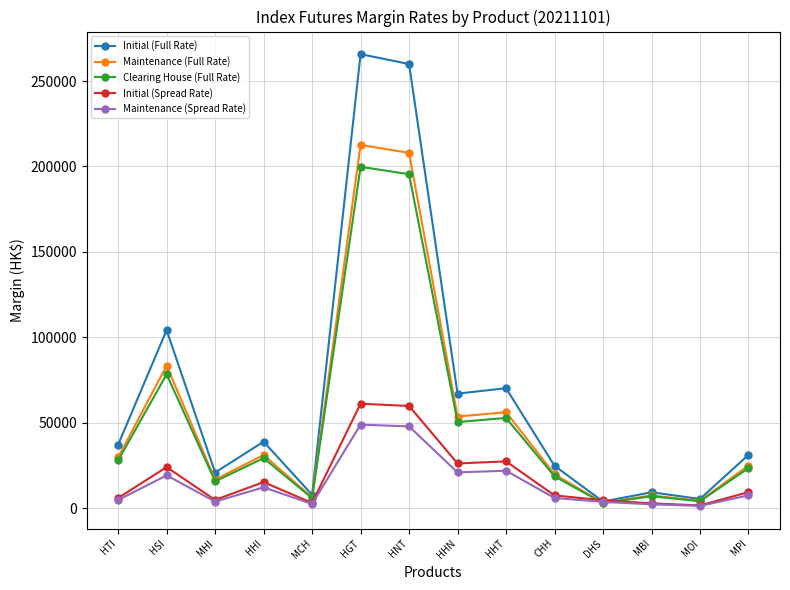

What is the highest value of the Clearing House (Full Rate) series?

199800